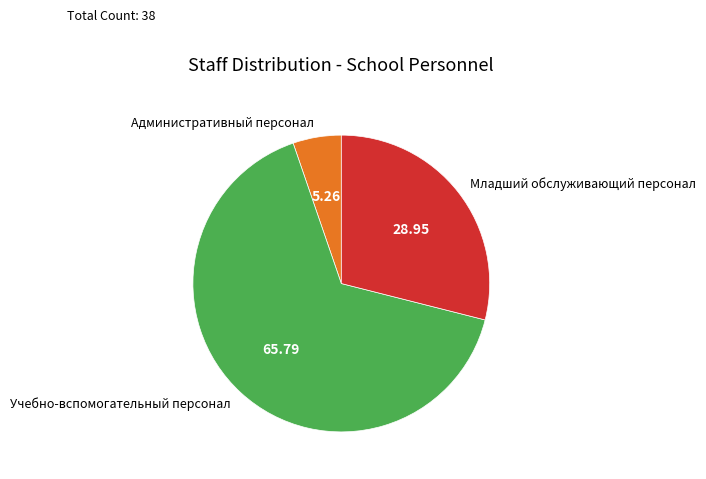

What is the ratio of the value at Учебно-вспомогательный персонал to the value at Младший обслуживающий персонал?

2.3